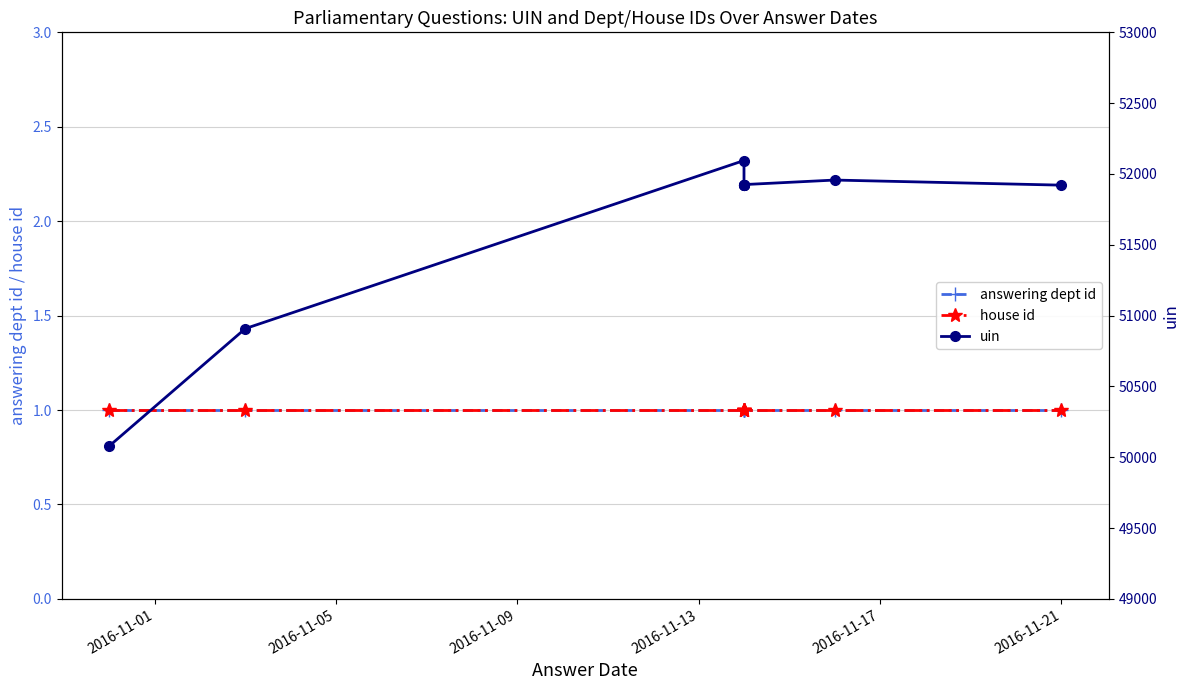

How many distinct data groups are displayed?

3